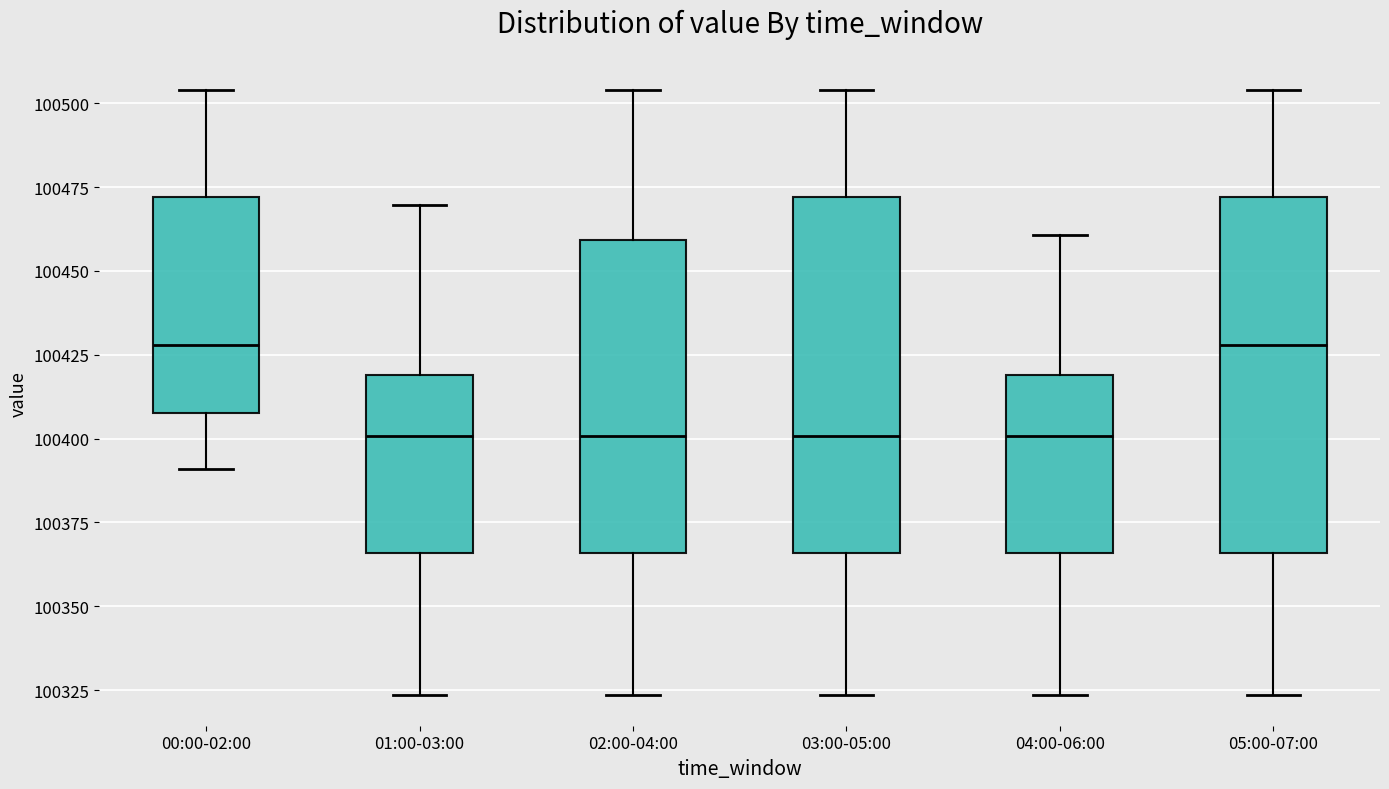

Reading left to right, transcribe this box plot: for each box, give where its median line is, the range the box spans, and where its two whiskers end, as read against the y-axis. The values are not printed on the chart, so give them approximately, as read against the axis.

00:00-02:00: median 100430, box 100410 to 100470, whiskers 100390 to 100505
01:00-03:00: median 100400, box 100365 to 100420, whiskers 100325 to 100470
02:00-04:00: median 100400, box 100365 to 100460, whiskers 100325 to 100505
03:00-05:00: median 100400, box 100365 to 100470, whiskers 100325 to 100505
04:00-06:00: median 100400, box 100365 to 100420, whiskers 100325 to 100460
05:00-07:00: median 100430, box 100365 to 100470, whiskers 100325 to 100505